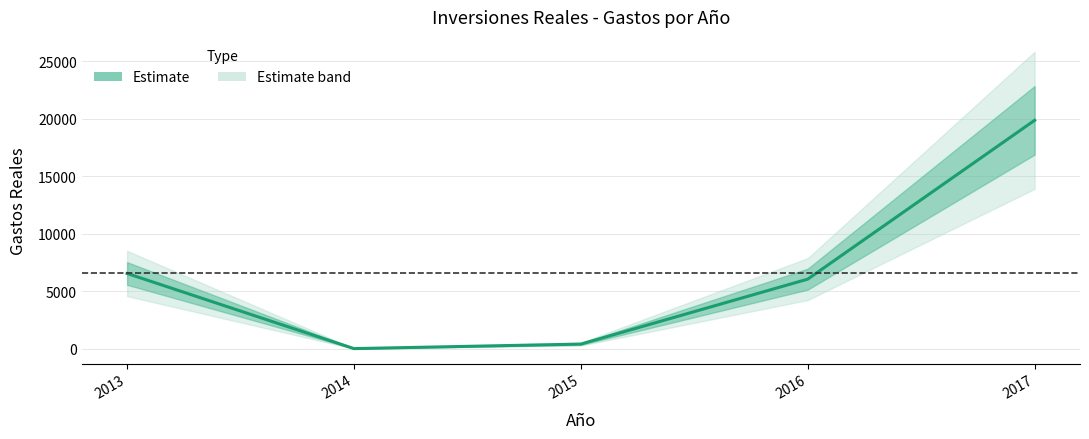

True or false: the data has more than 0 interior local peaks.

False